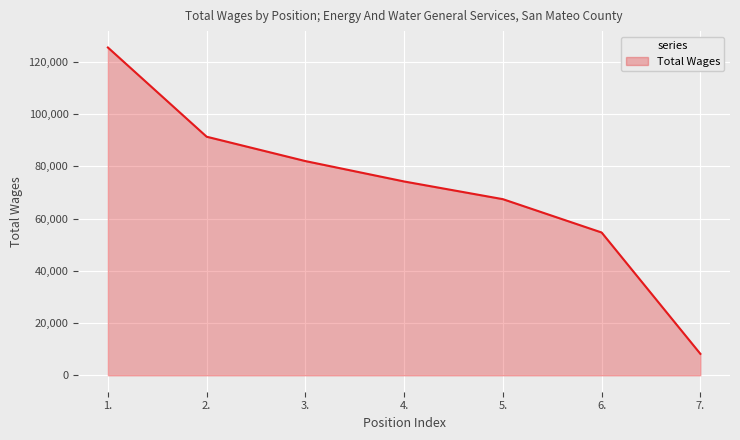

Reading left to right, what are all the values shown in this chart?

1.=125439	2.=91304	3.=81981	4.=74177	5.=67406	6.=54653	7.=8218